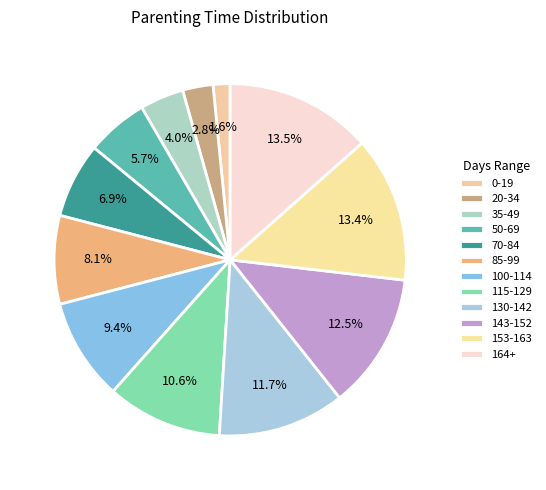

How many slices are in this pie chart?

12